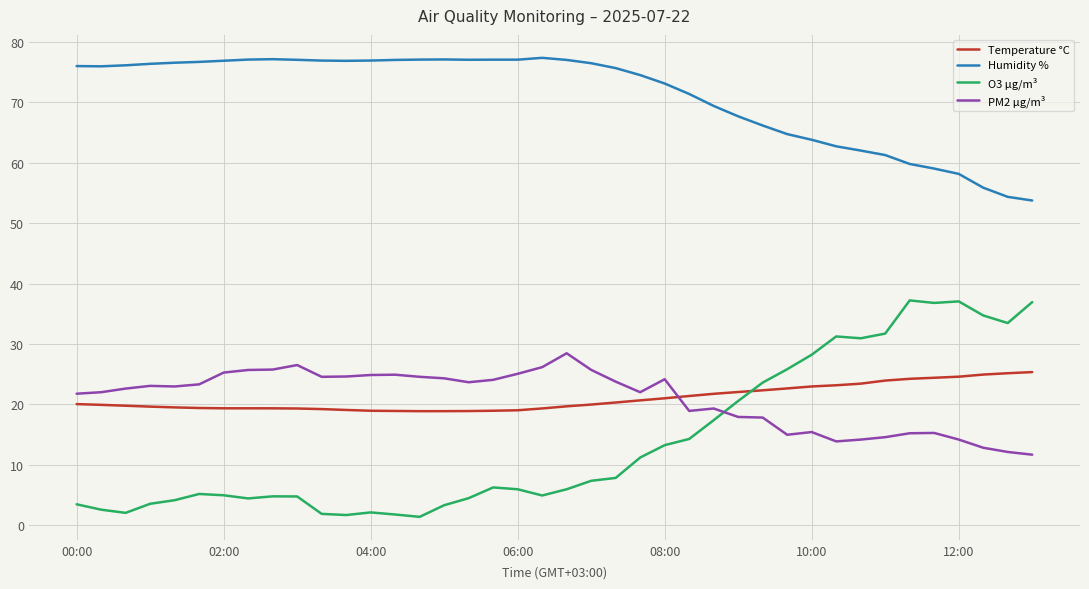

What is the difference between the maximum and minimum values in the Humidity % series?

23.6